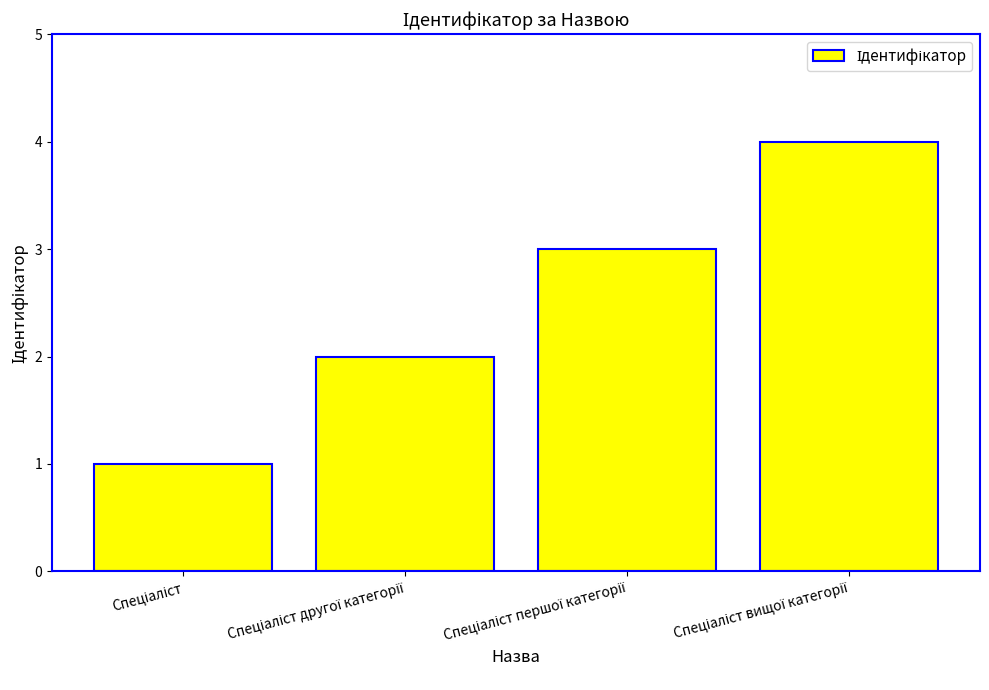

What is the sum of all values?

10